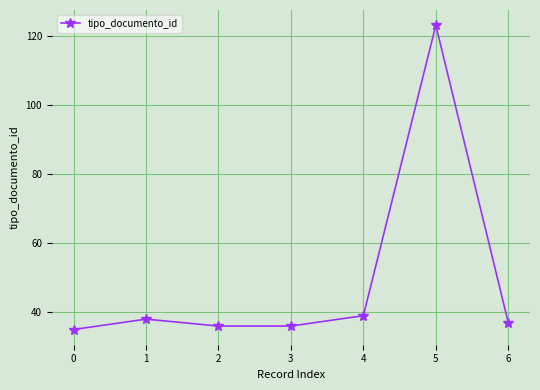

What is the greatest value displayed?

123